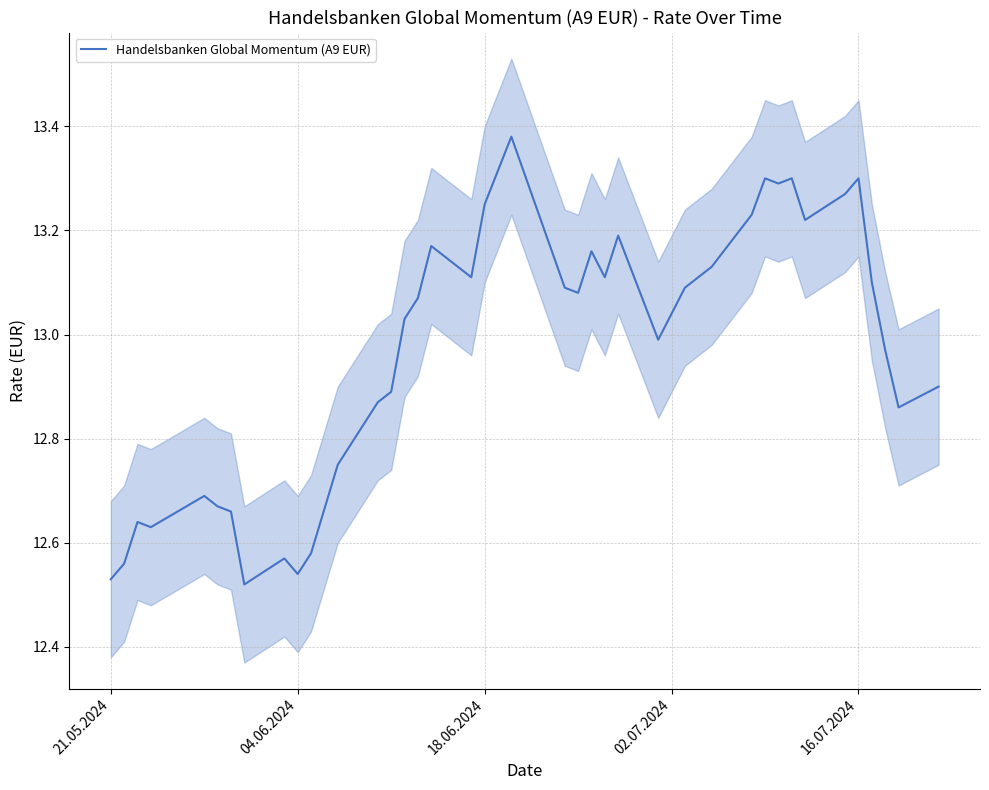

The Handelsbanken Global Momentum (A9 EUR) series shows 18.5 at 18.06.2024. True or false?

False